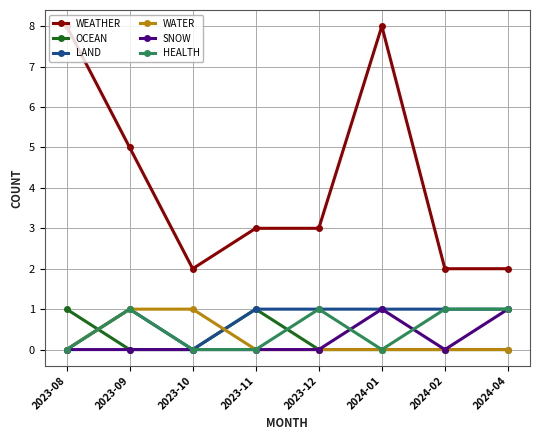

What is the difference between the second highest and second lowest values in the HEALTH series?

1